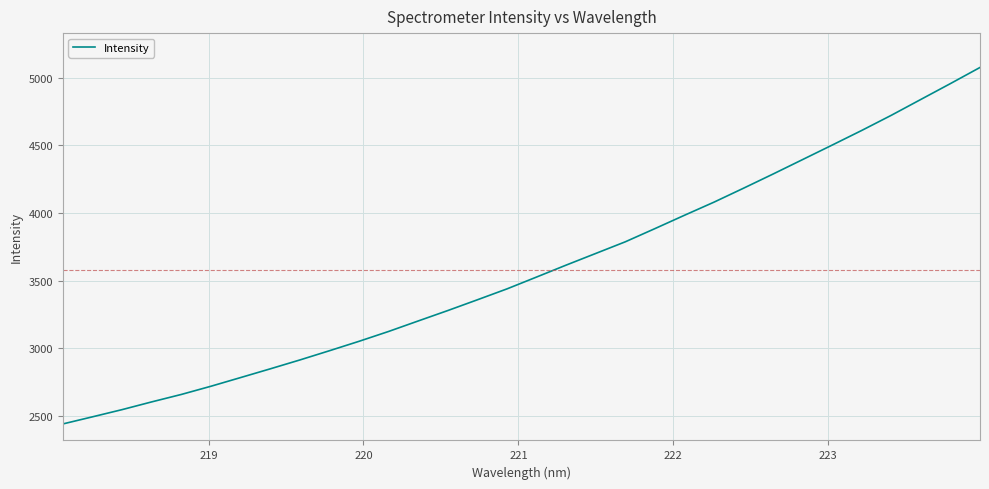

What is the minimum value shown in the chart?

2441.2